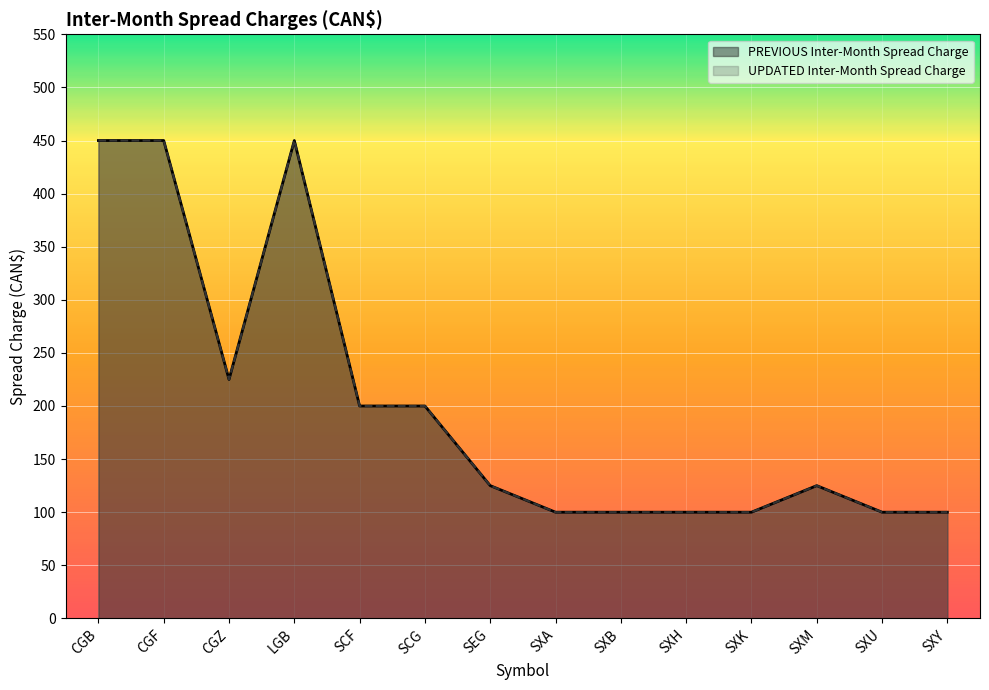

How many data points in UPDATED Inter-Month Spread Charge are above 125?

6